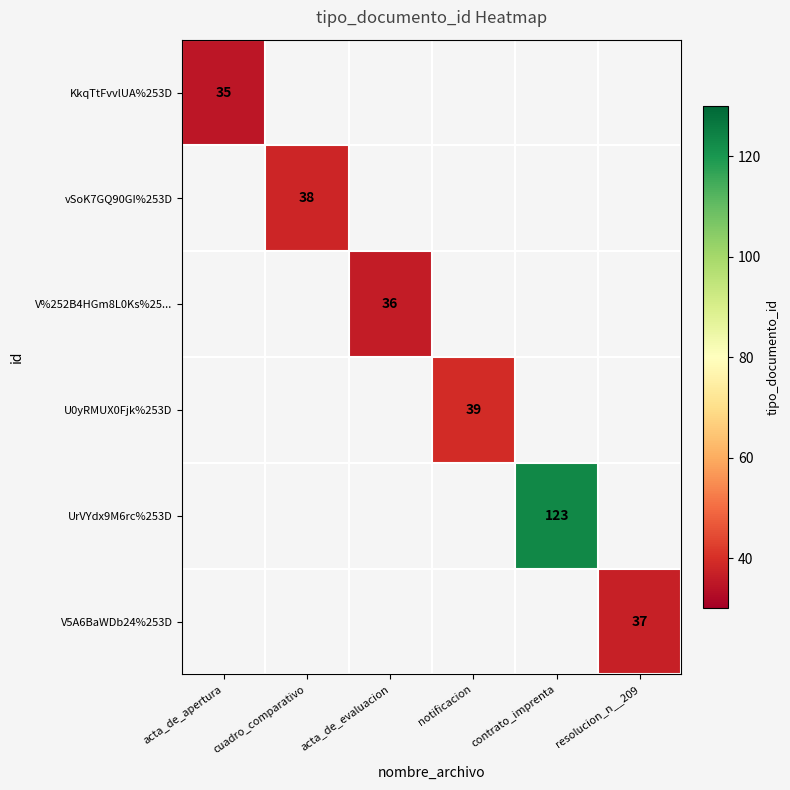

At how many categories does at least one series exceed 39?

1